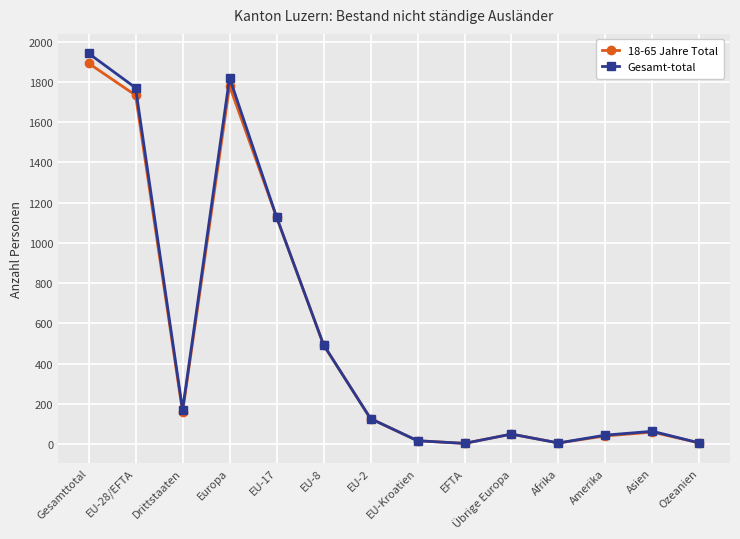

Is the value of Gesamt-total at Amerika greater than the value of 18-65 Jahre Total at EU-28/EFTA?

No